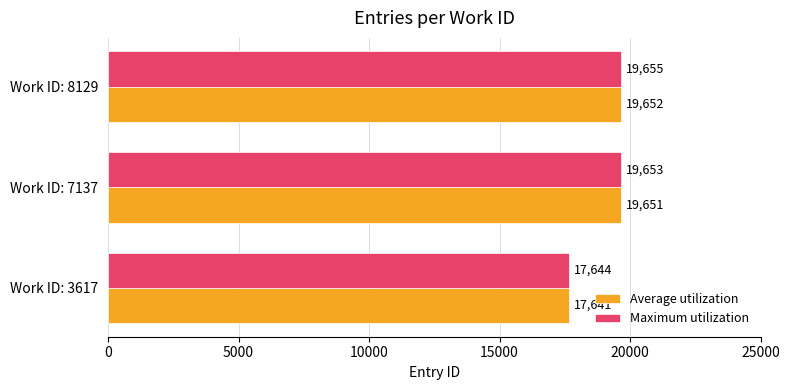

Count the number of data series in this chart.

2